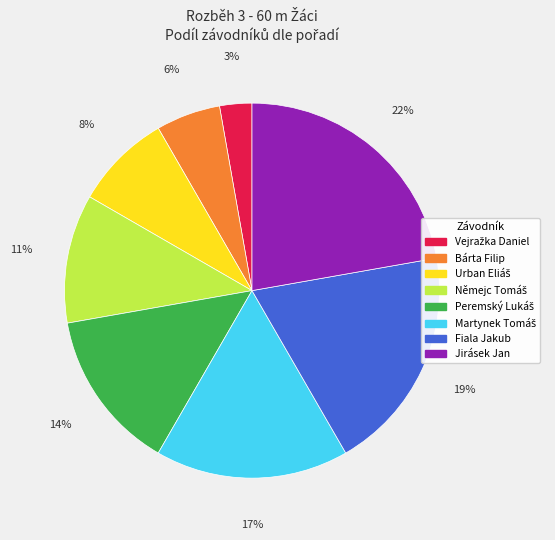

Do Bárta Filip and Jirásek Jan together represent more than half of the pie?

No